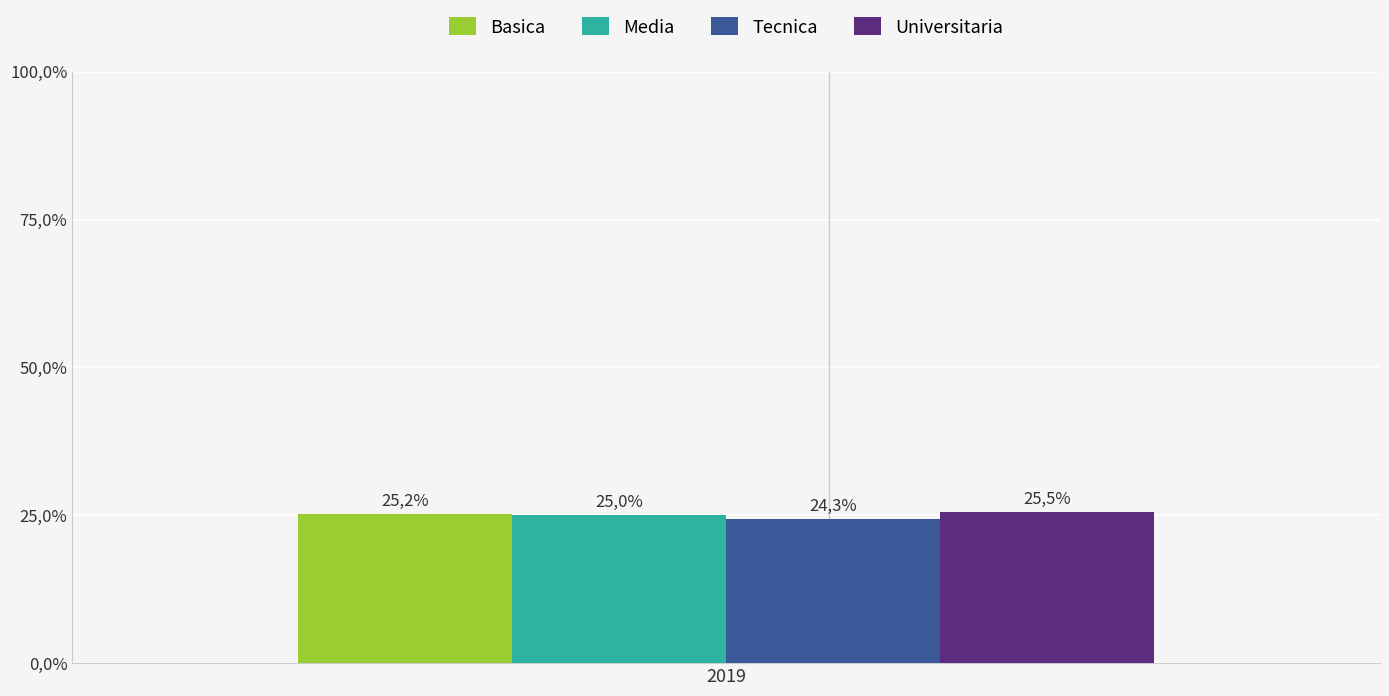

What are all the series names shown in the legend?

Basica, Media, Tecnica, Universitaria